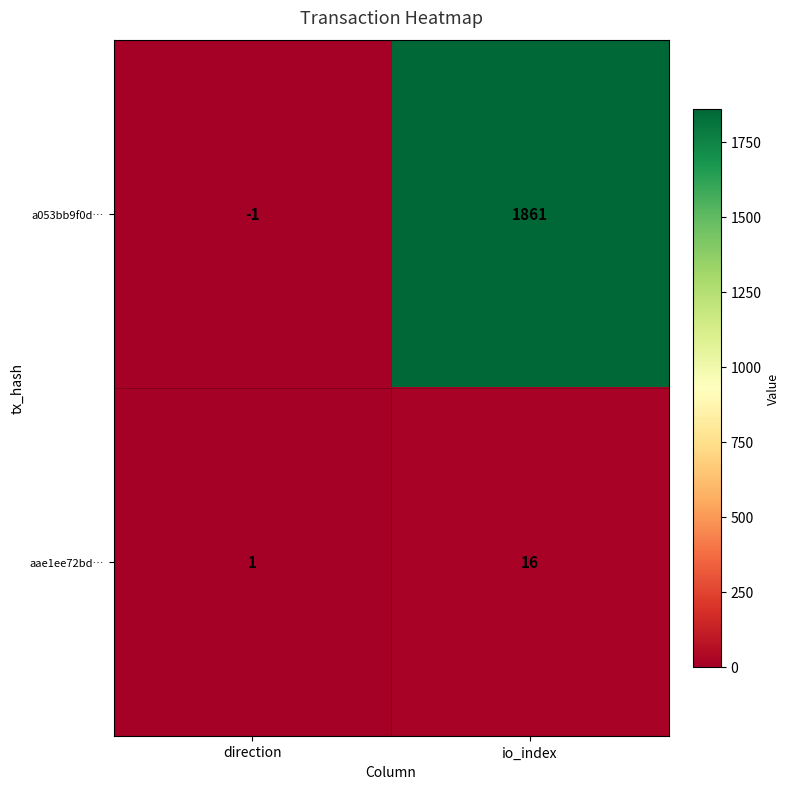

The value of aae1ee72bd… at io_index is 16. True or false?

True